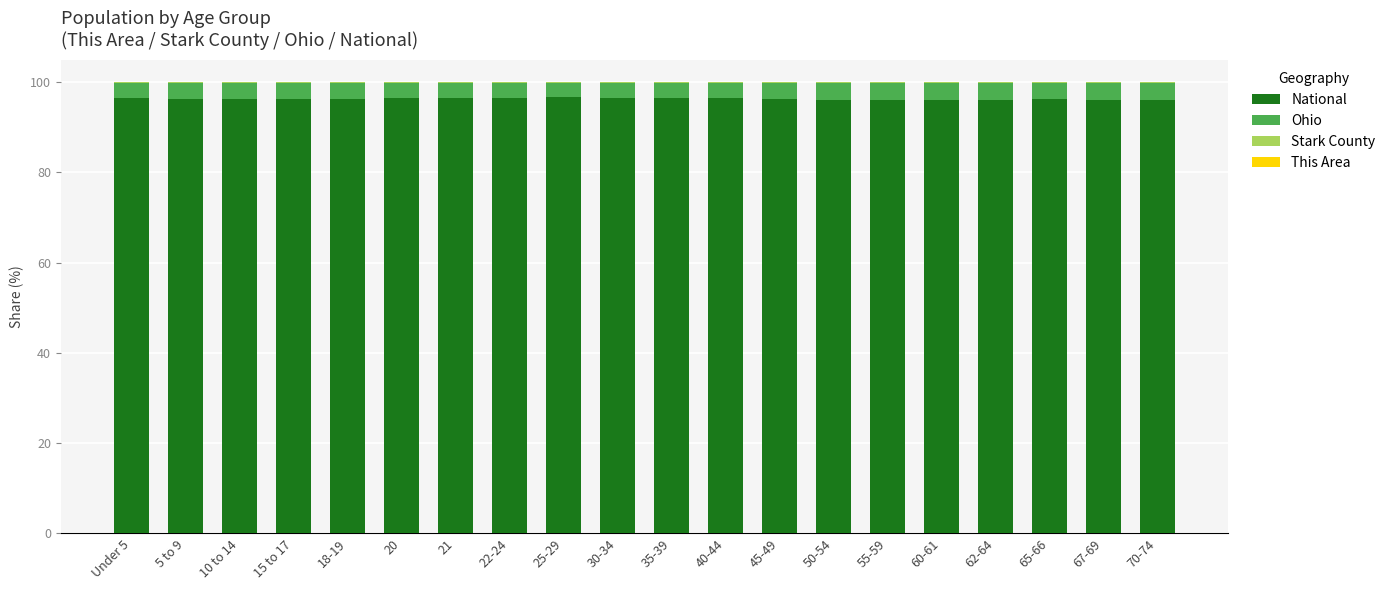

The National series shows 126.1 at 35-39. True or false?

False